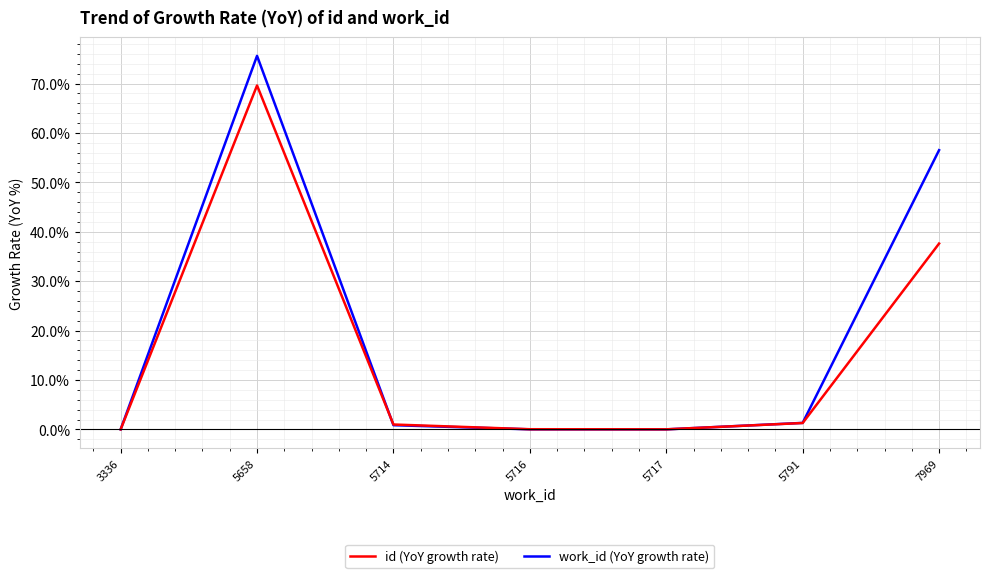

The id (YoY growth rate) series shows 98.0 at 7969. True or false?

False